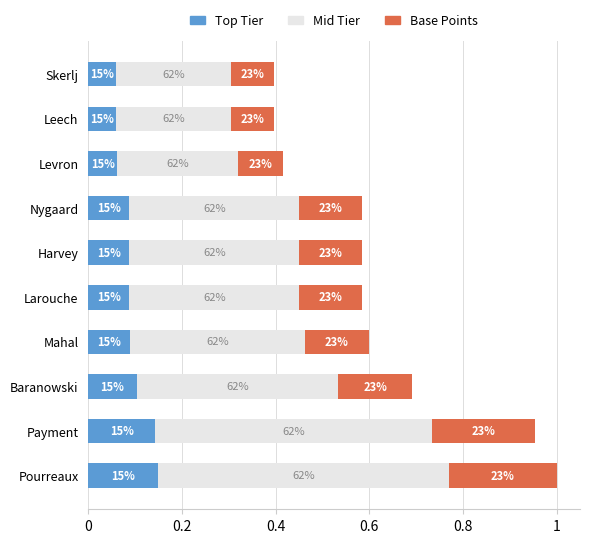

Which series has the largest range (max minus min)?

Mid Tier